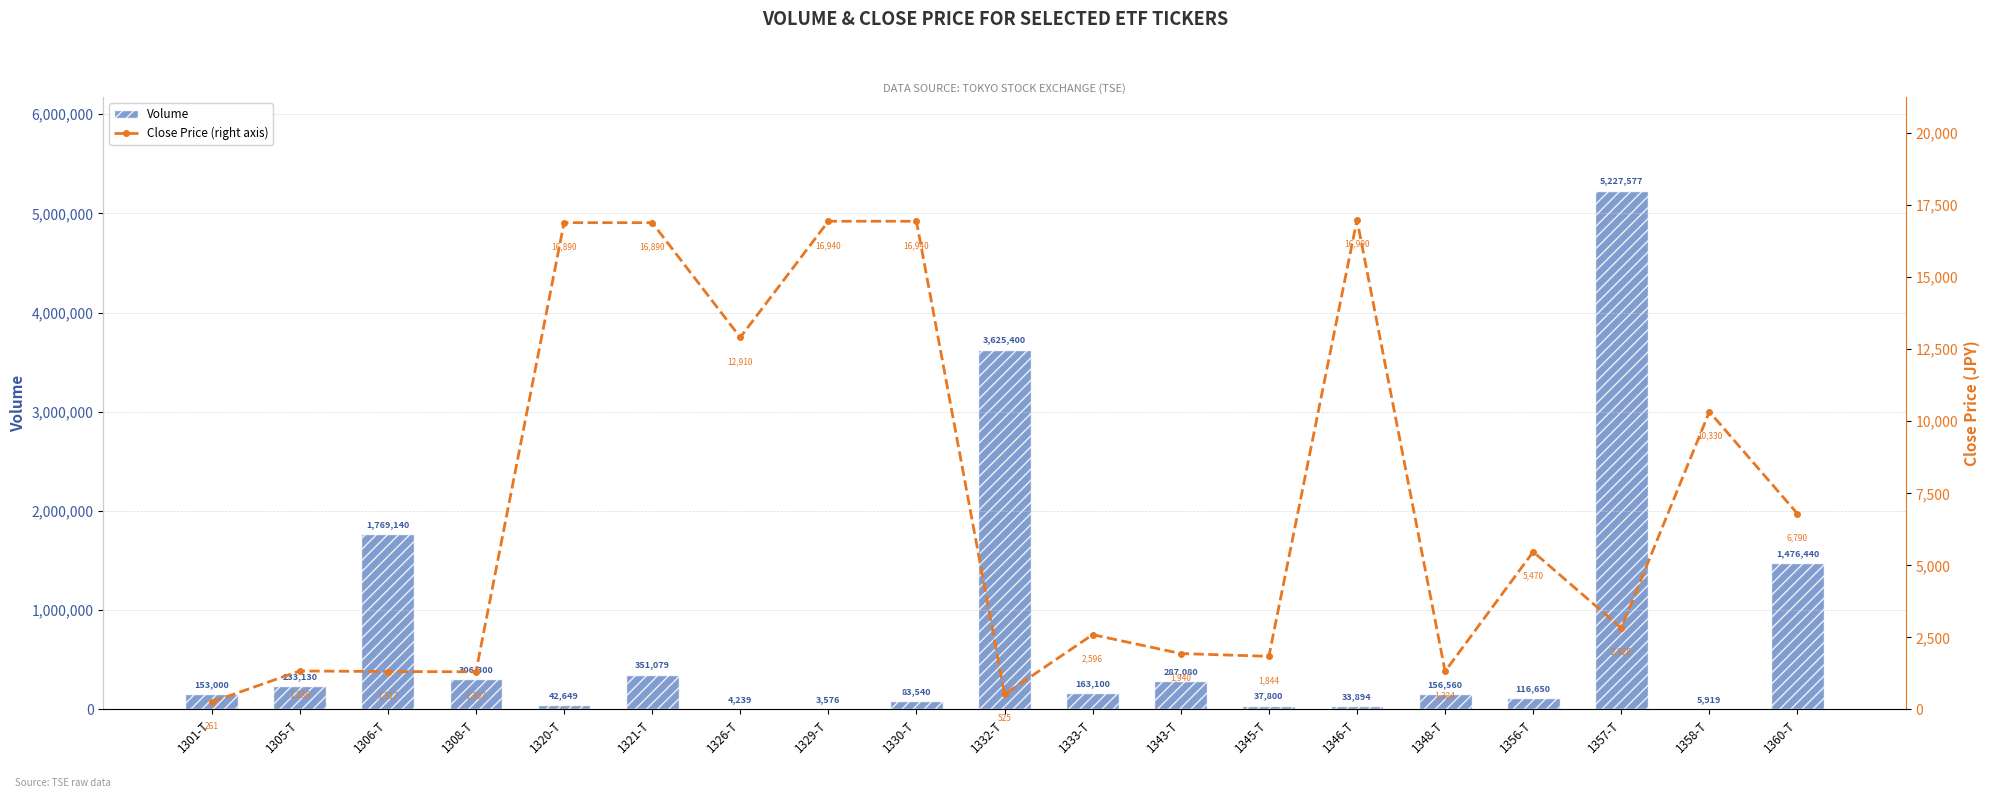

What position from the right is 1332-T?

10